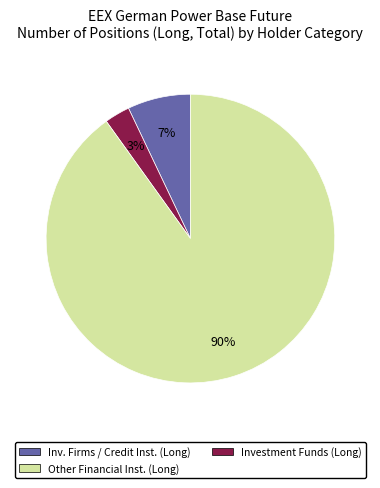

Is there a majority slice in this chart?

Yes